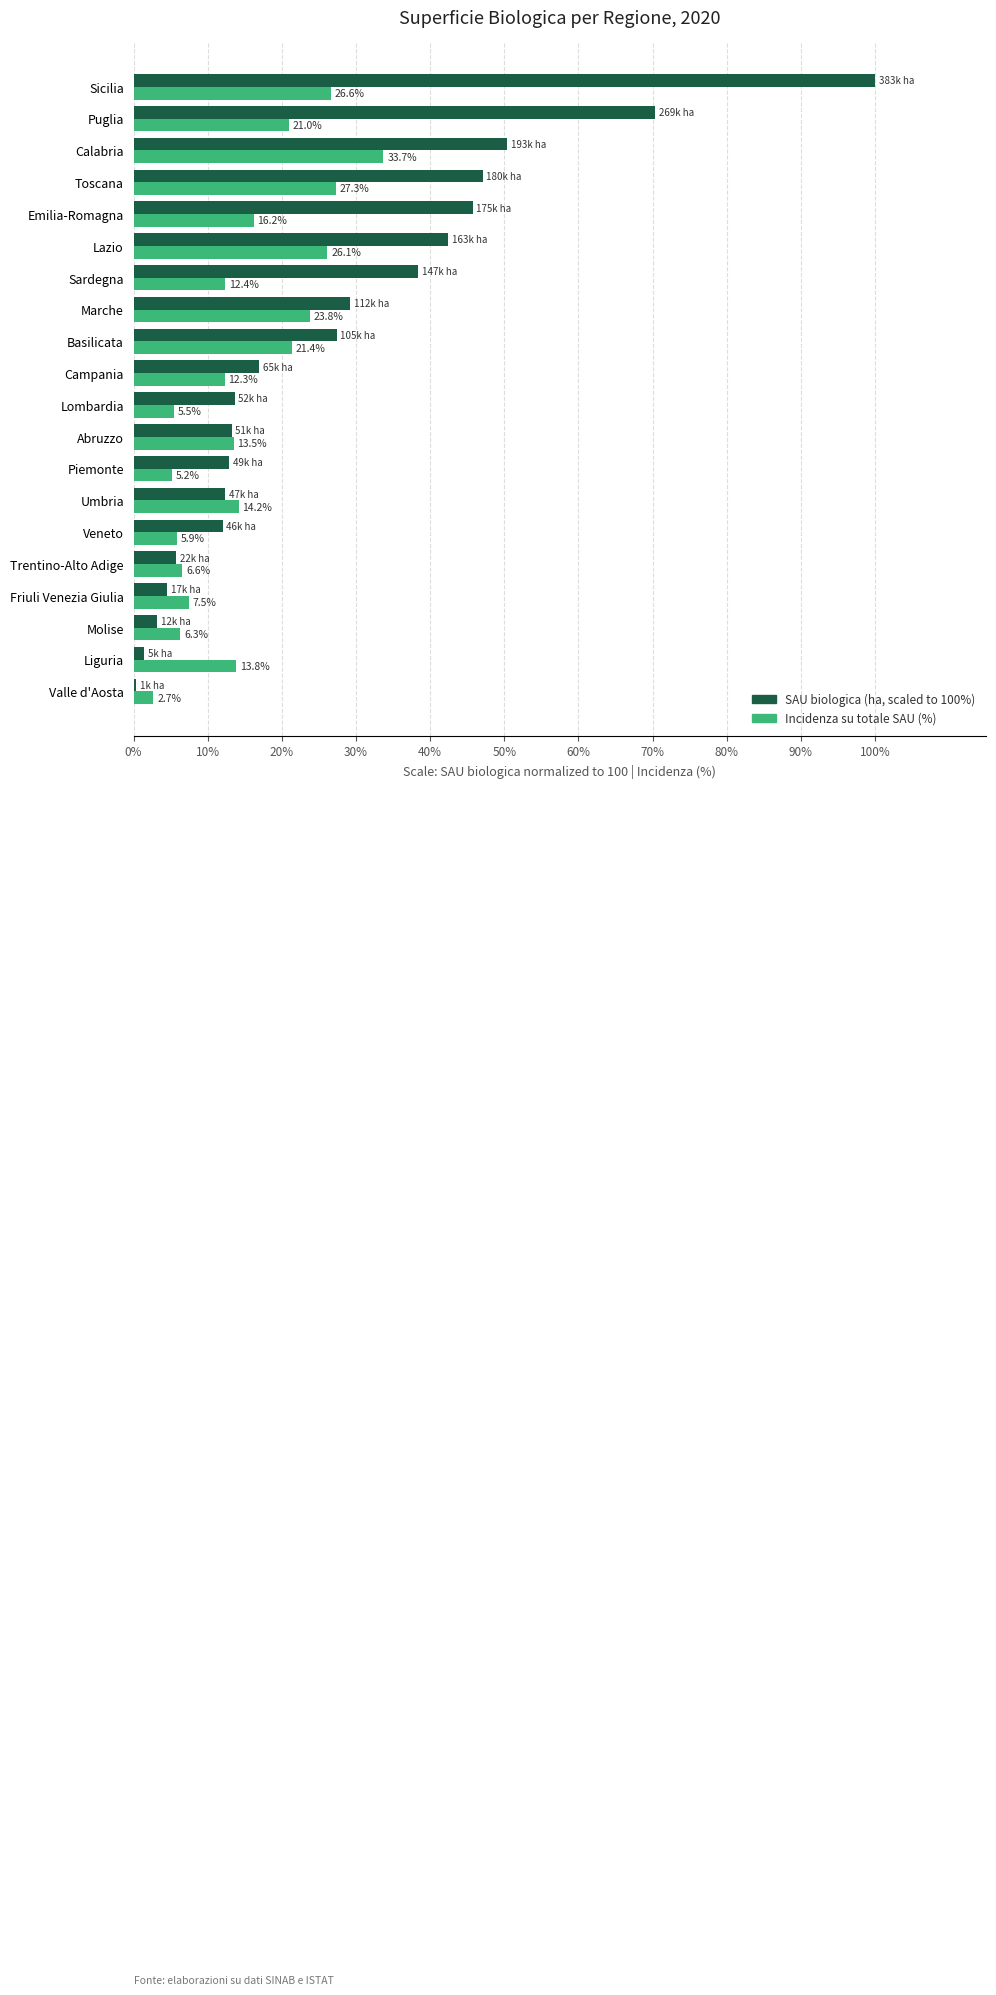

What is the difference between the highest and lowest values at Molise?

3.1